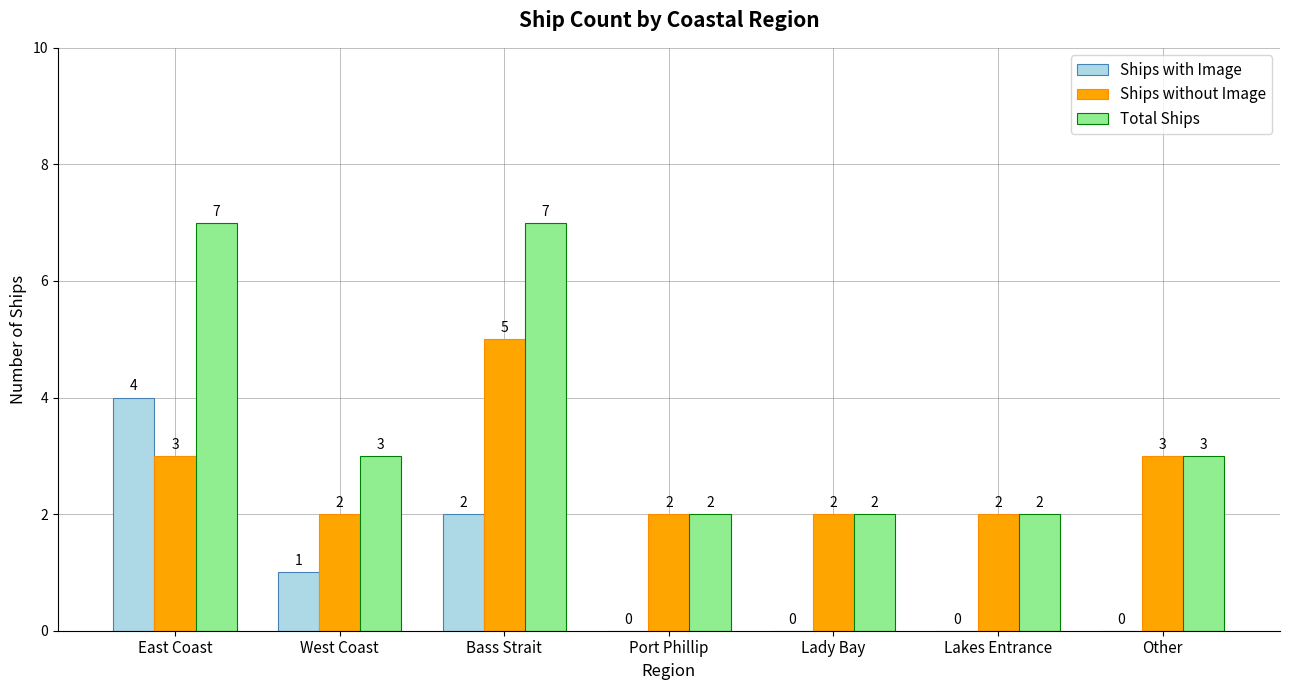

The value of Ships without Image at Lady Bay is 3. True or false?

False